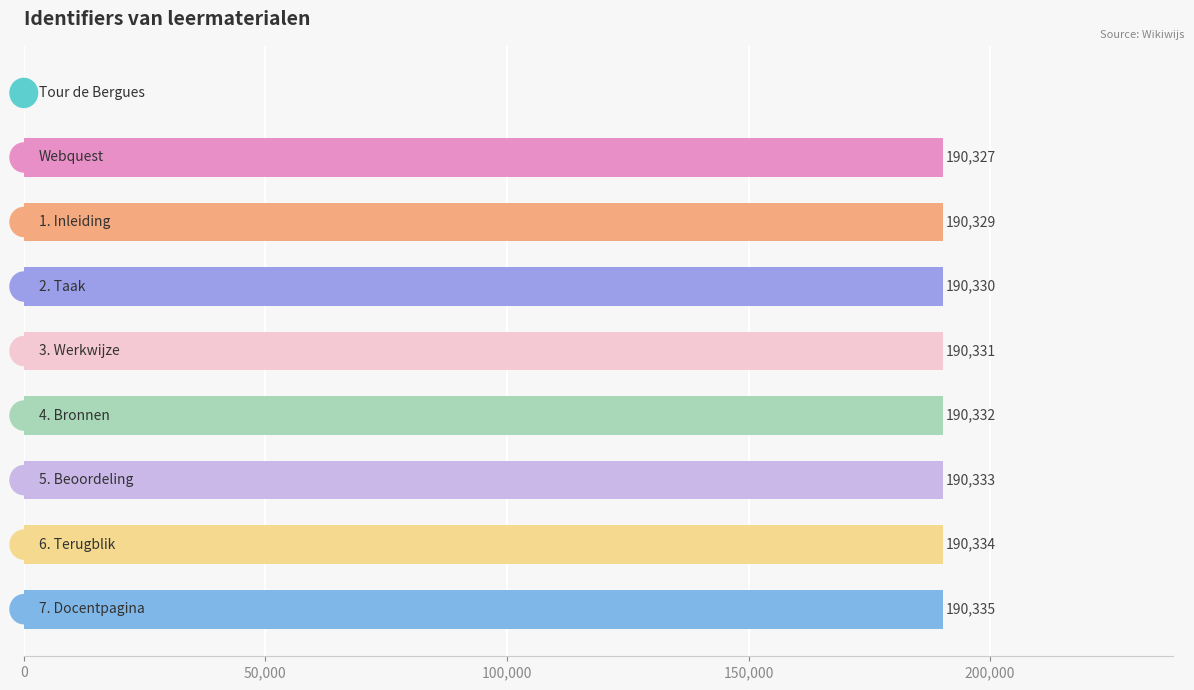

What is the sum of all values?

1522651